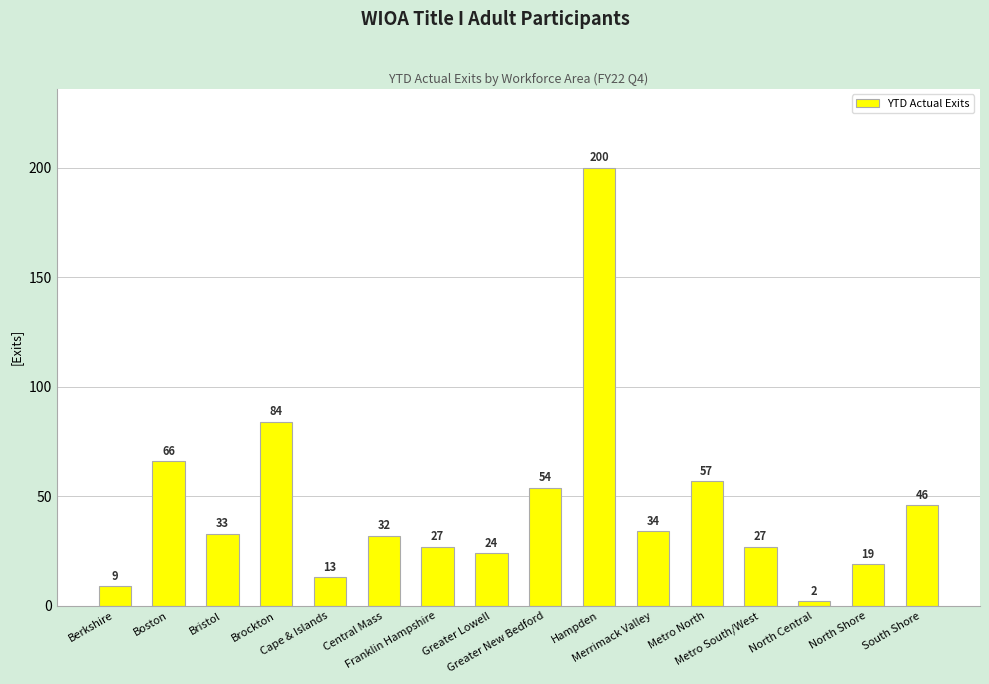

What position from the left is Franklin Hampshire?

7